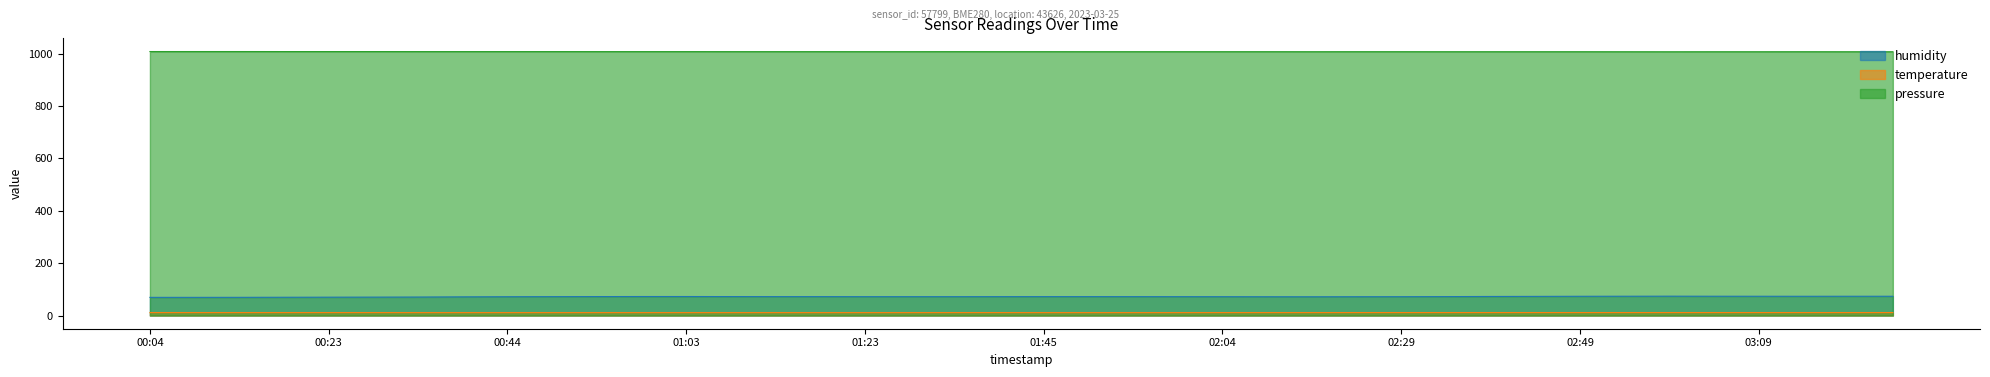

What is the sum of all pressure values?

40329.1